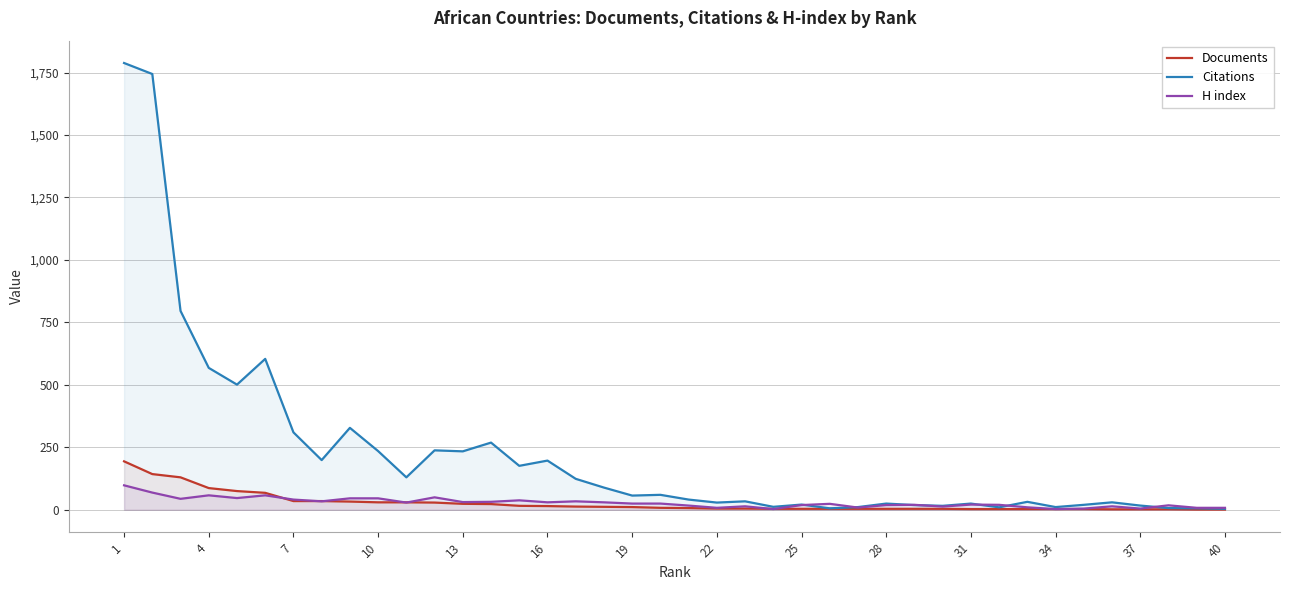

Which series has the largest total across all categories?

Citations